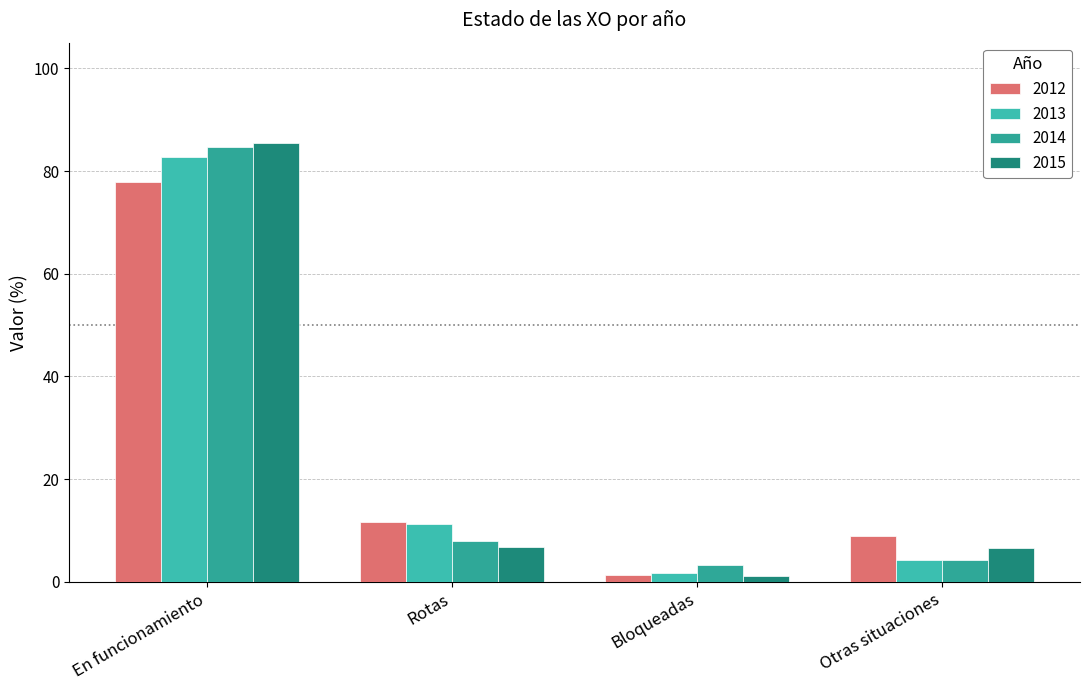

Is it true that 2014 equals 112.3 at En funcionamiento?

False